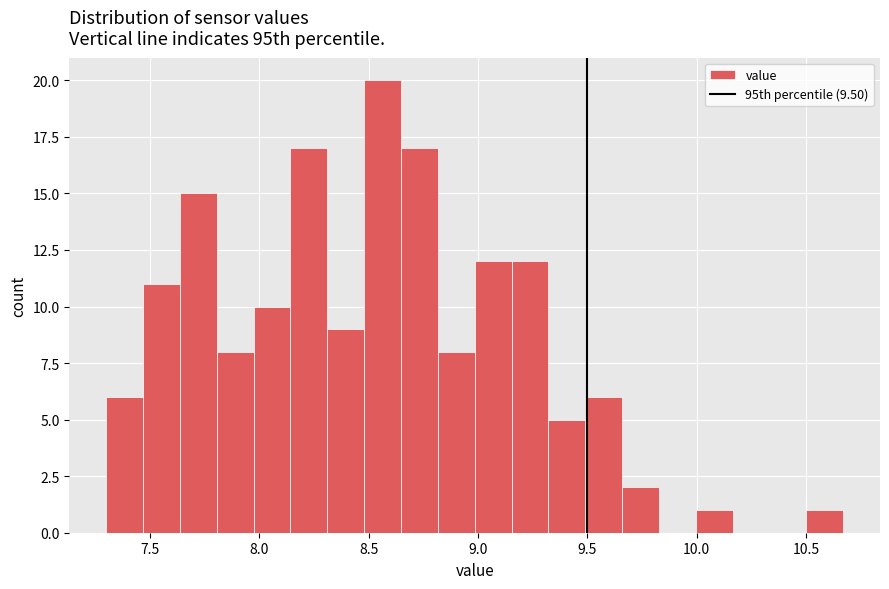

Around what value on the x-axis is the tallest bar? Give the approximate position of its centre, as read against the axis.

8.55